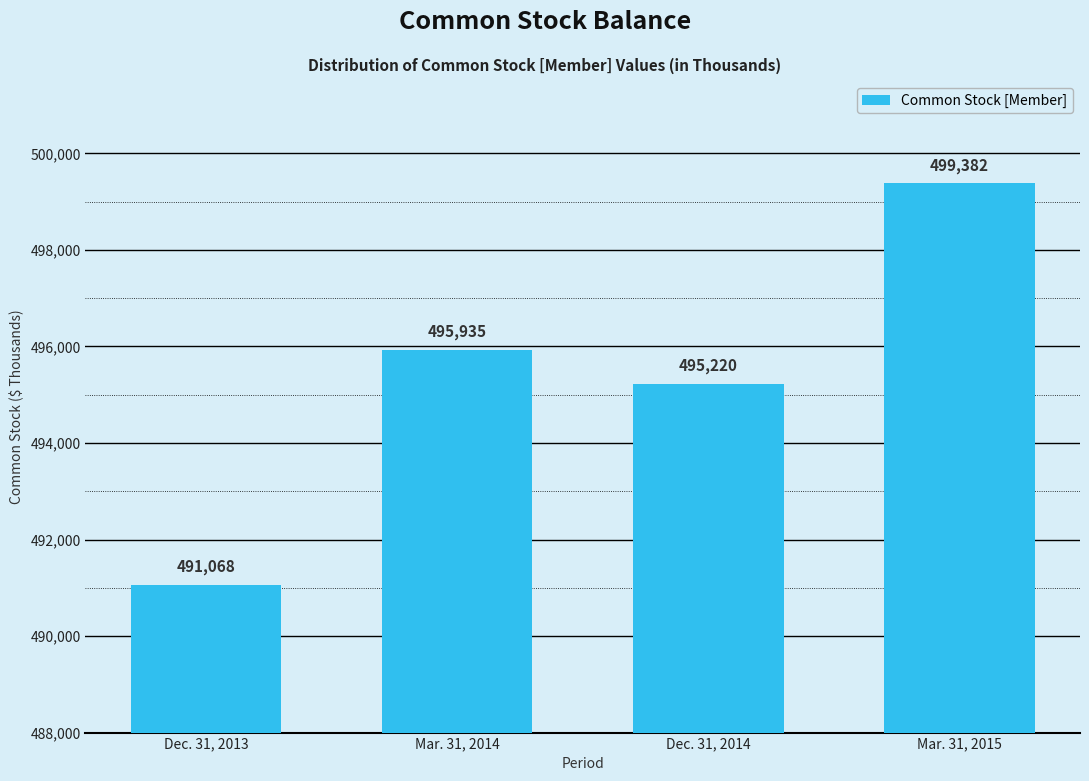

Reading left to right, transcribe all the data shown in this chart.

Dec. 31, 2013=491068	Mar. 31, 2014=495935	Dec. 31, 2014=495220	Mar. 31, 2015=499382